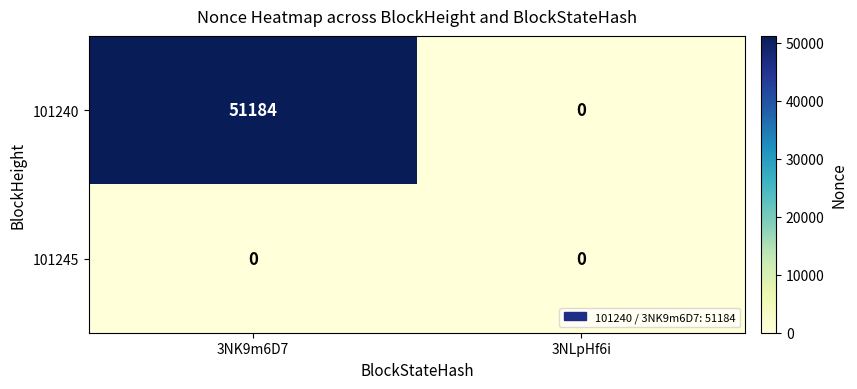

Which series has the largest total across all categories?

101240